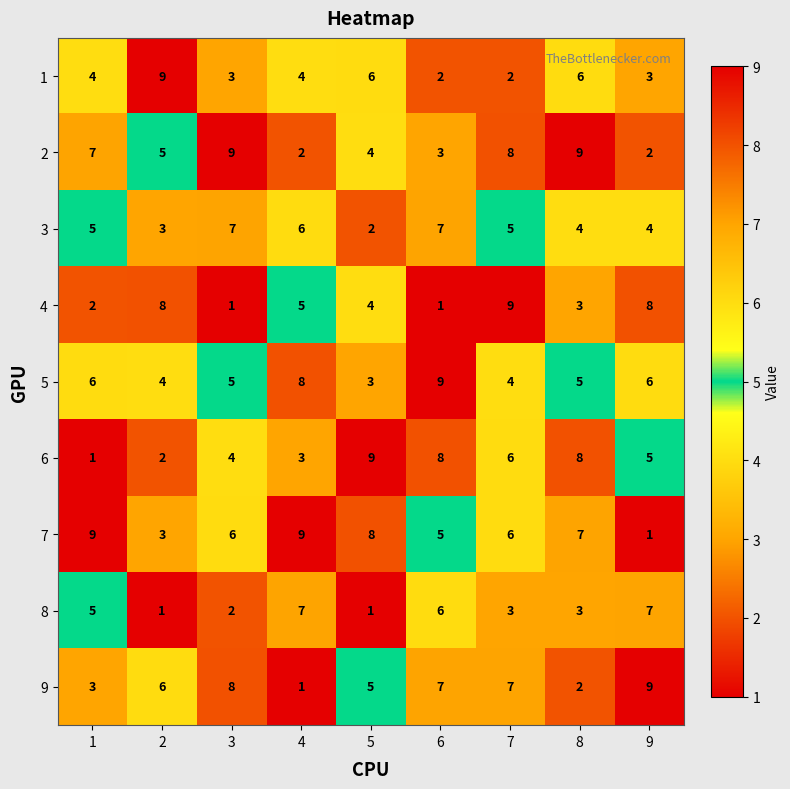

How many 3 values are between 4 and 6?

5